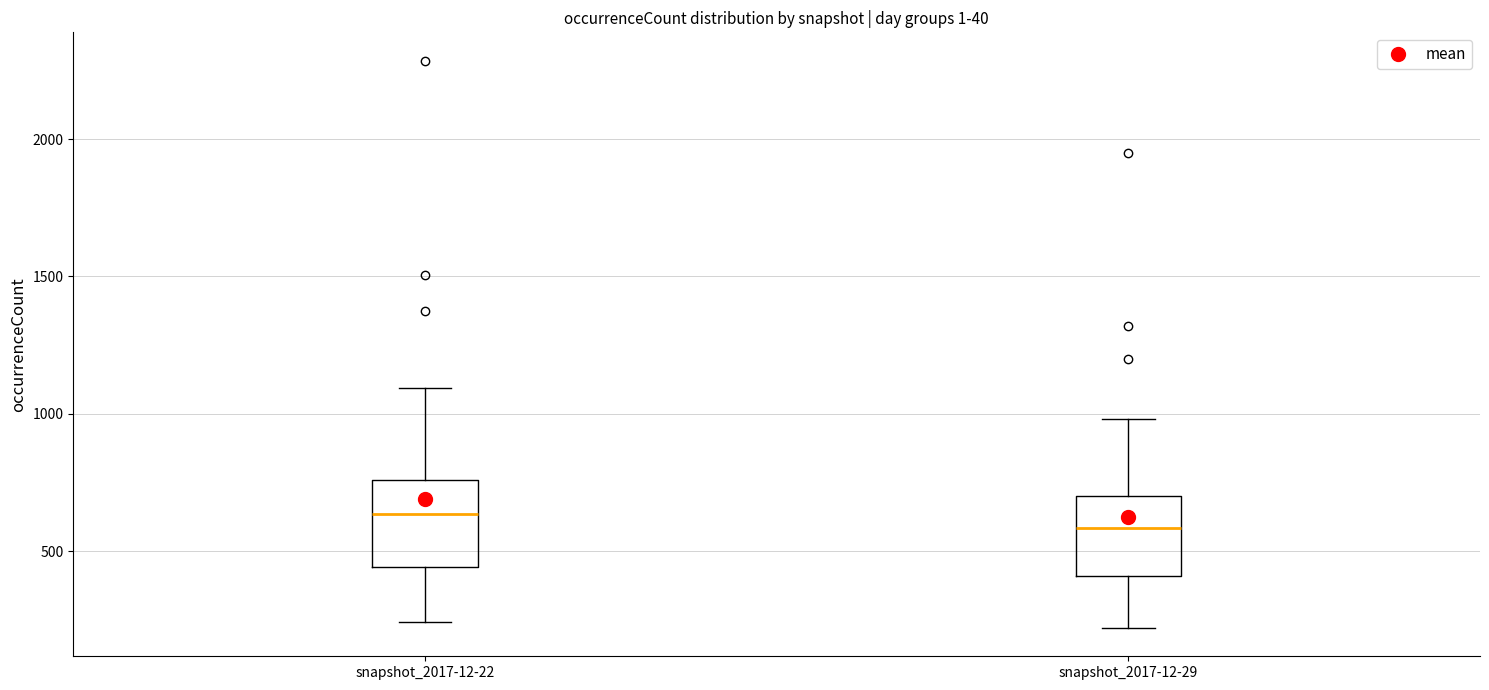

Which box has the lowest median line?

snapshot_2017-12-29